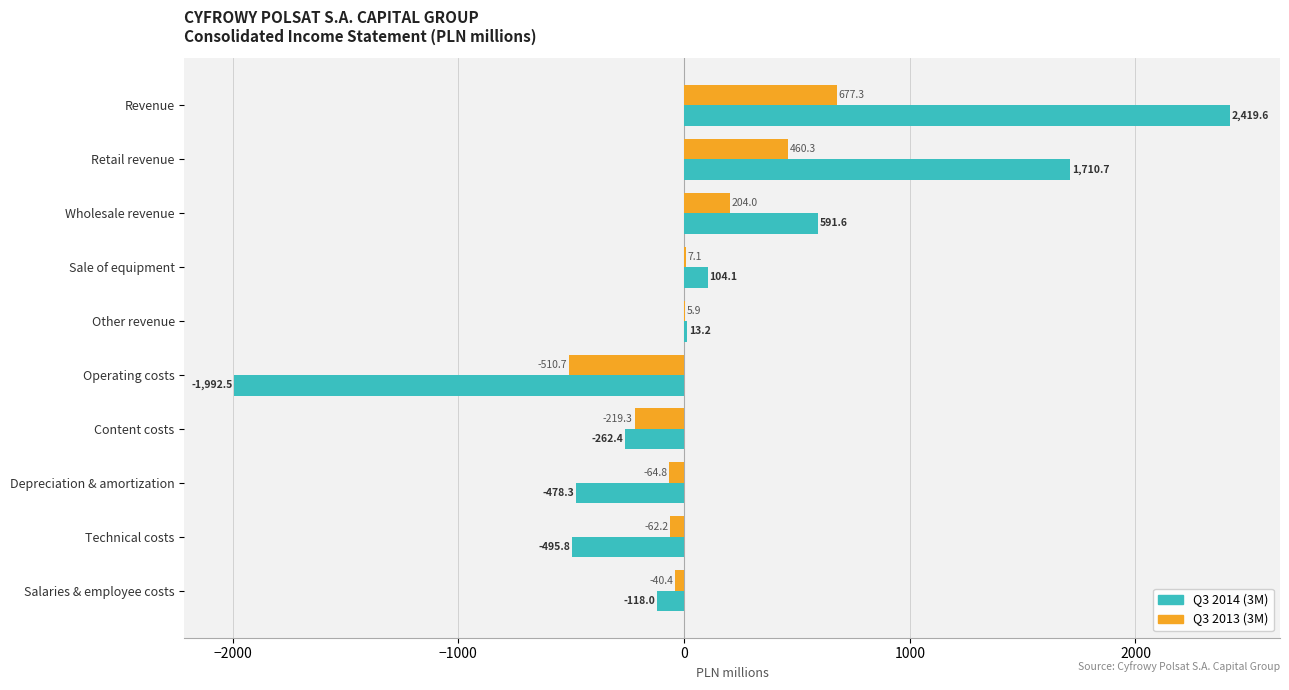

At which label does Q3 2014 (3M) reach its peak?

Revenue